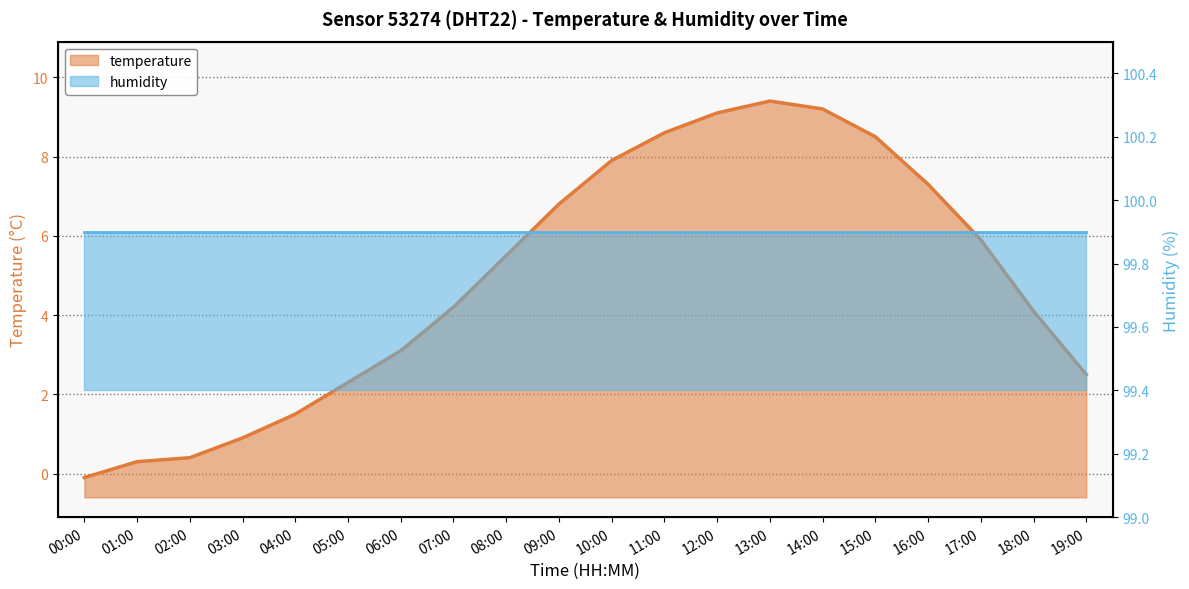

What is the label of the 2nd point from the left?

01:00